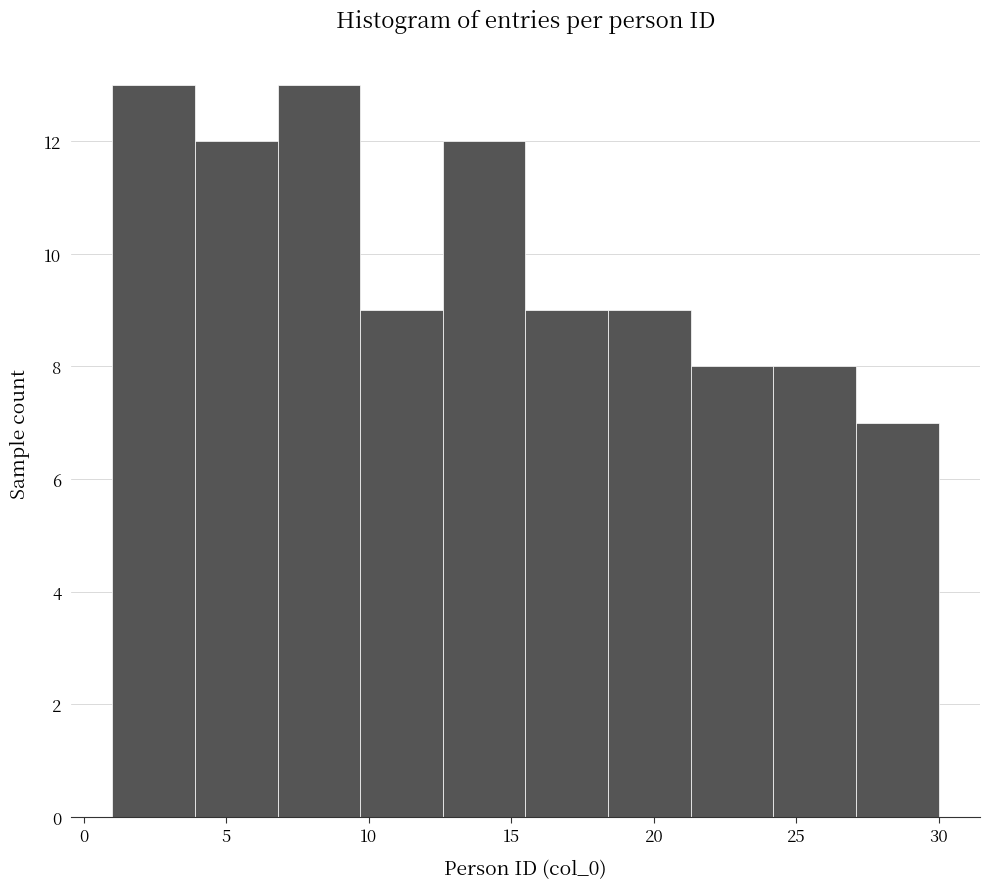

How tall is the bar that spans 3.9 to 6.8 on the x-axis? Neither the bar edges nor the heights are printed on the chart, so give them approximately, as read against the axes.

12